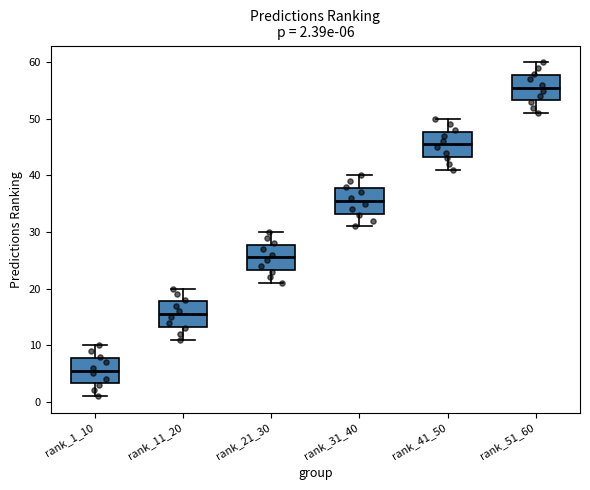

Which box has the lowest median line?

rank_1_10